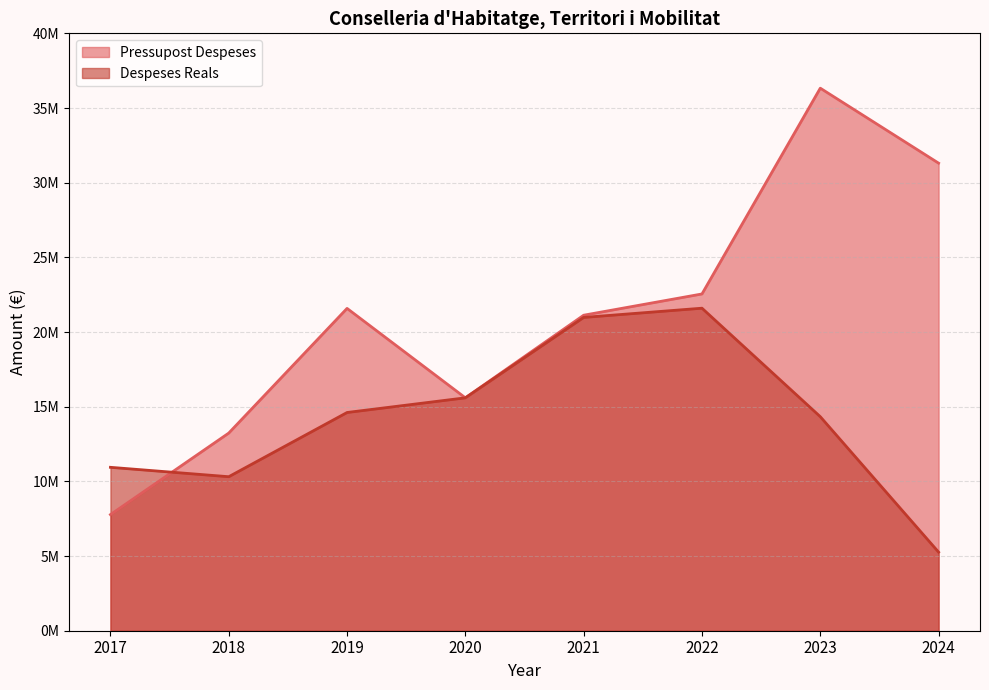

Which category has the highest value across all series?

2023